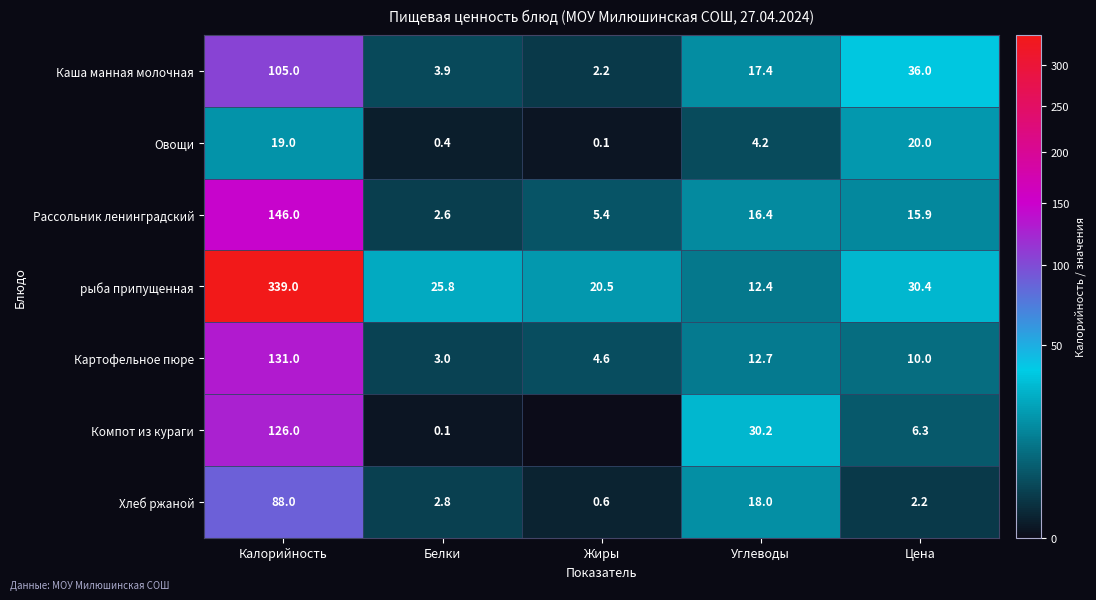

At which label does Картофельное пюре reach its minimum?

Белки